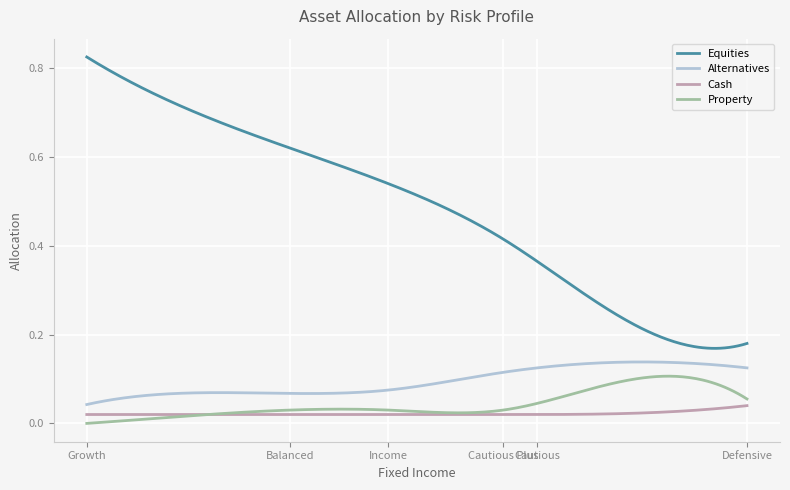

Which series has the largest total across all categories?

Equities